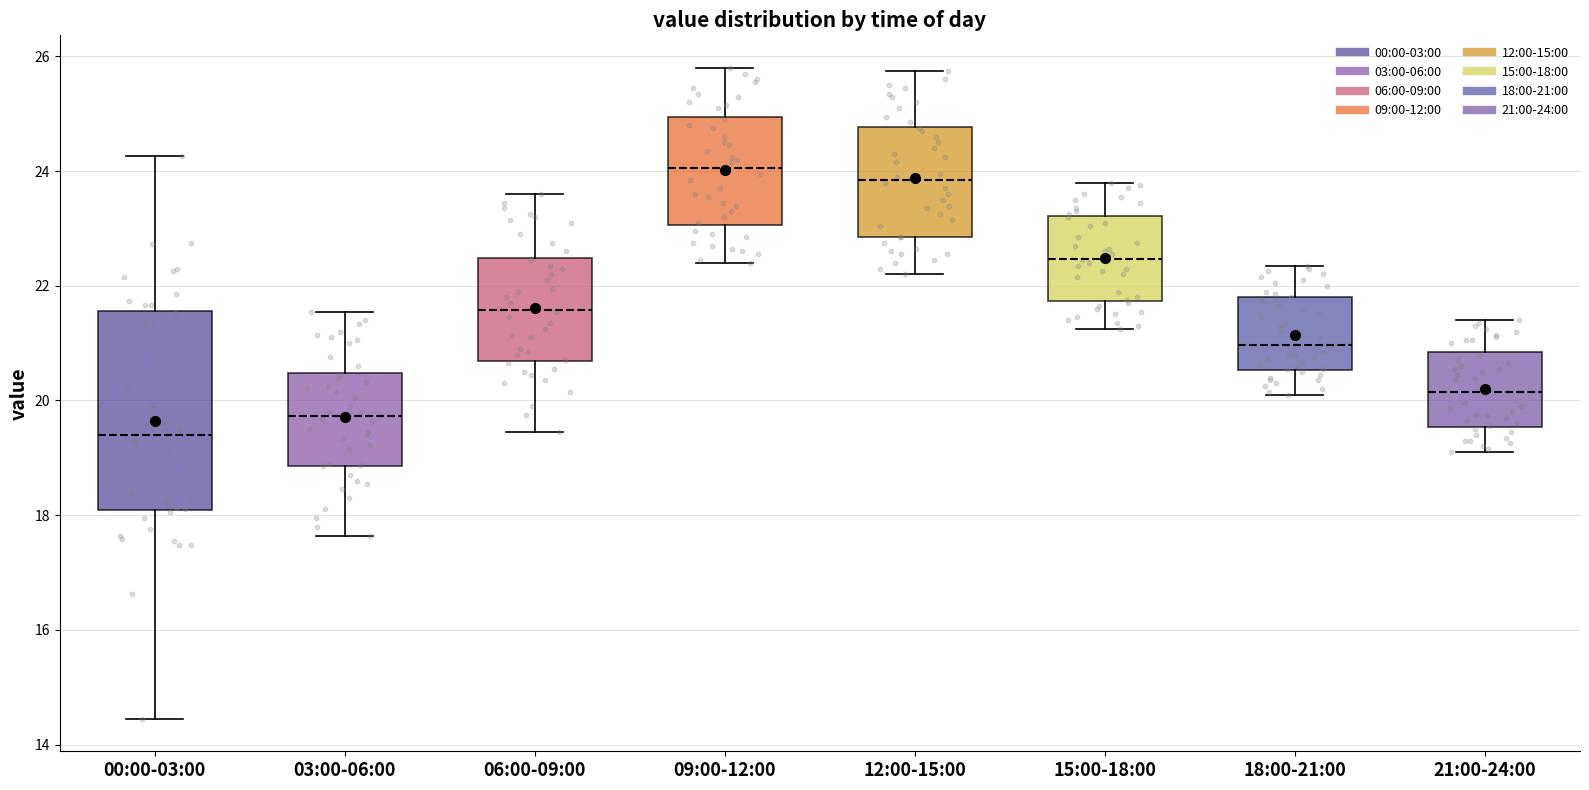

Where is the upper edge of the box for 03:00-06:00 on the y-axis? The values are not printed on the chart, so give them approximately, as read against the axis.

20.4